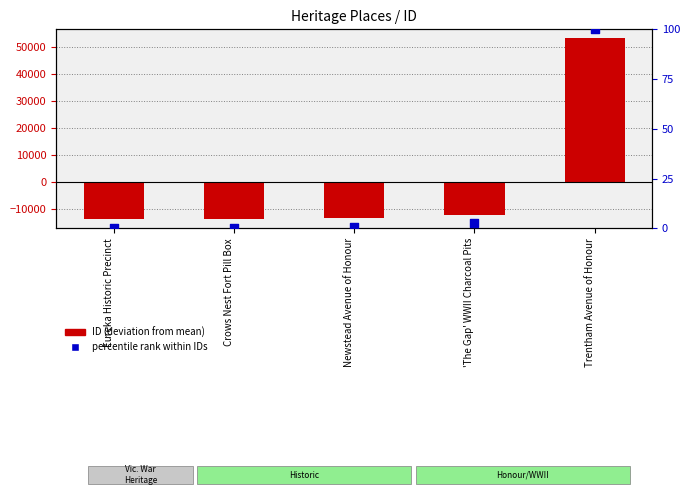

Which series has the largest Y range (max minus min)?

ID (deviation from mean)